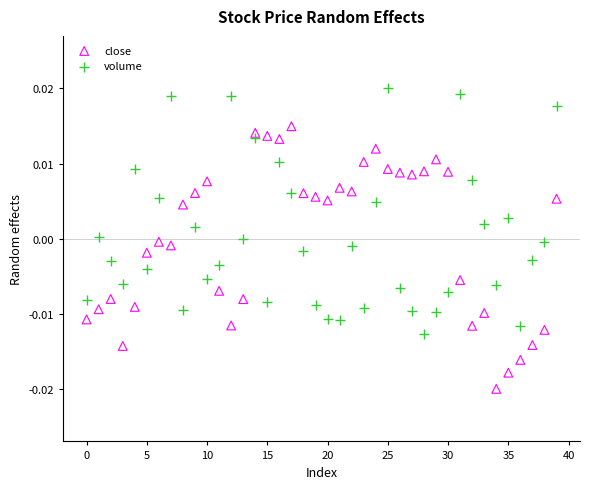

Which series reaches the maximum Y coordinate?

volume